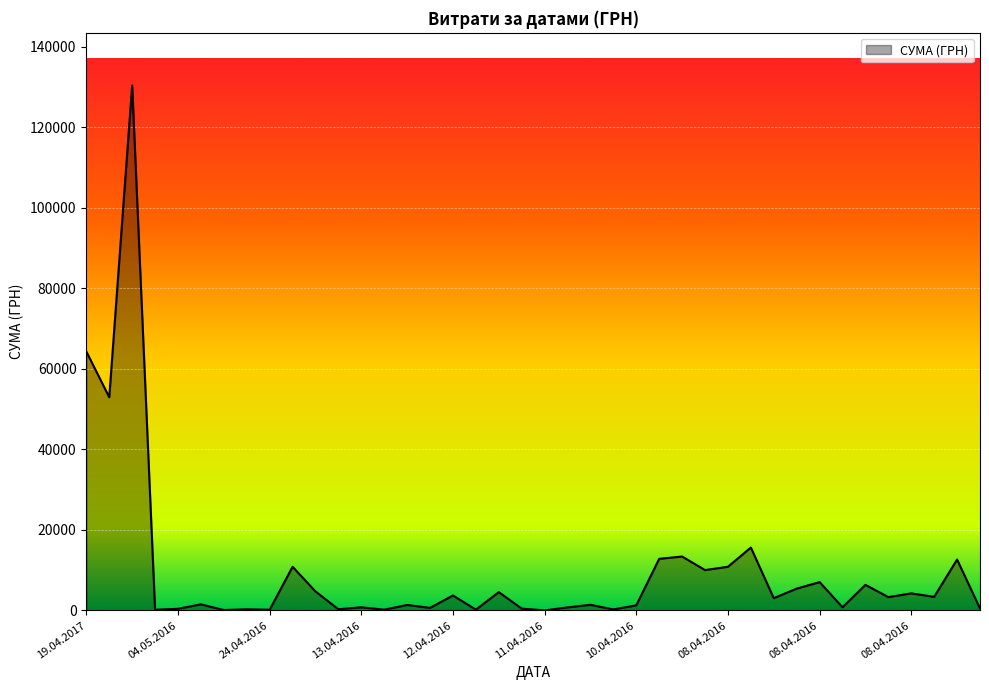

Does the chart display data point markers on the line(s)?

No